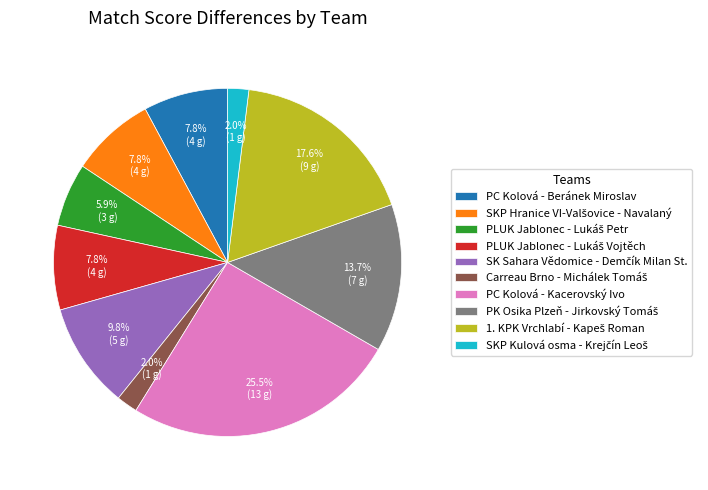

What is the largest slice in the pie chart?

PC Kolová - Kacerovský Ivo